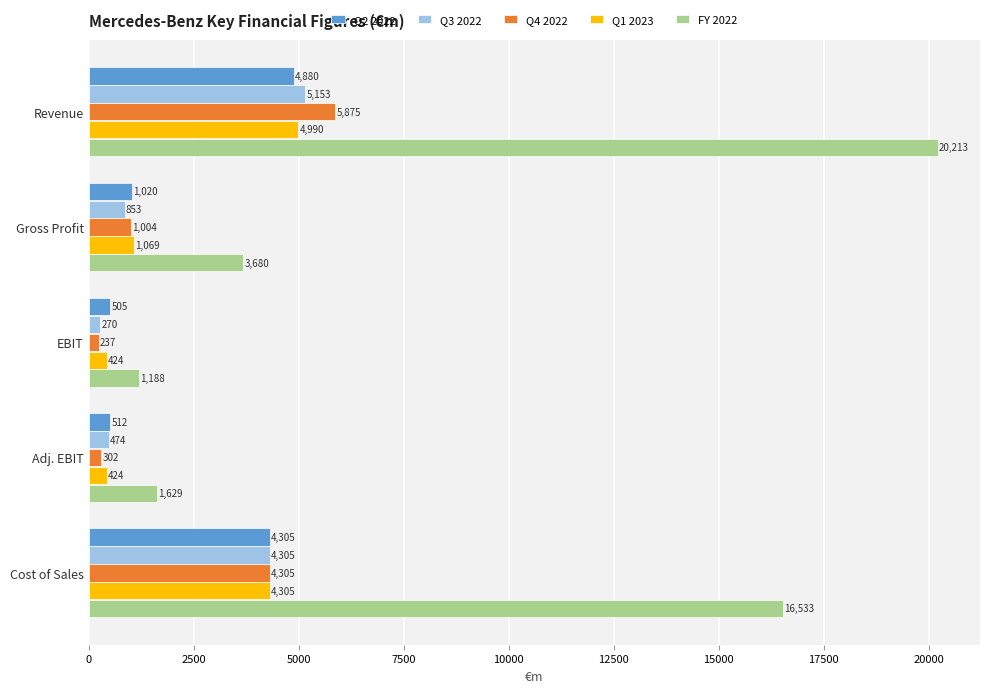

At how many categories does at least one series exceed 1642?

3